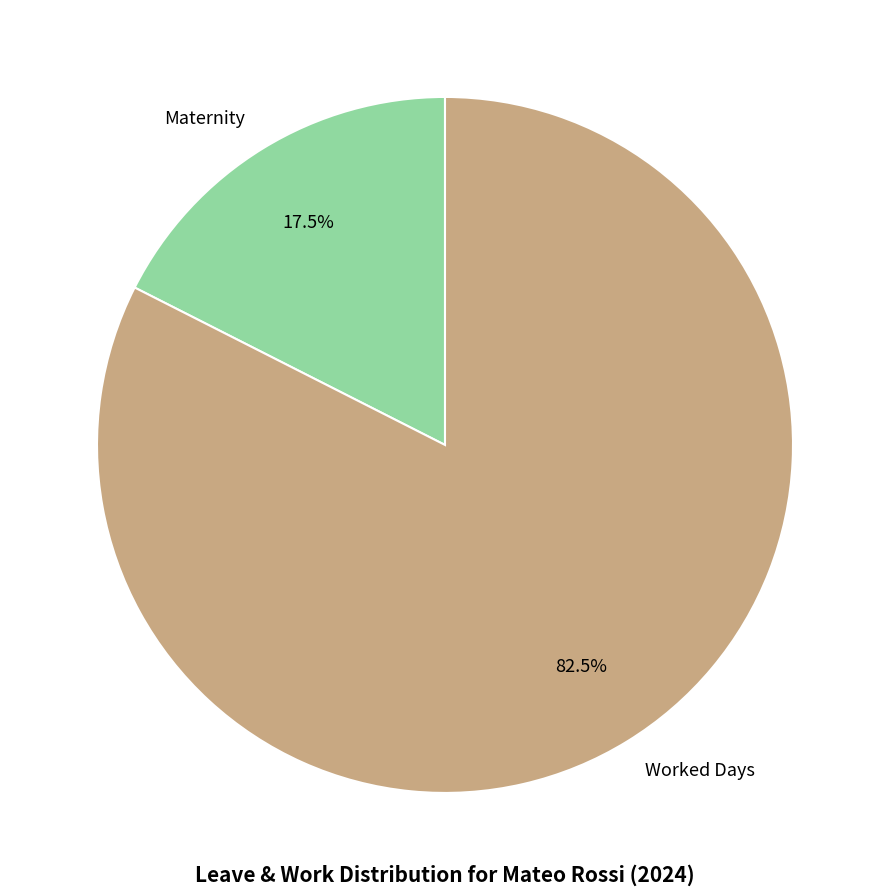

Rank the categories by value from lowest to highest.

Maternity, Worked Days